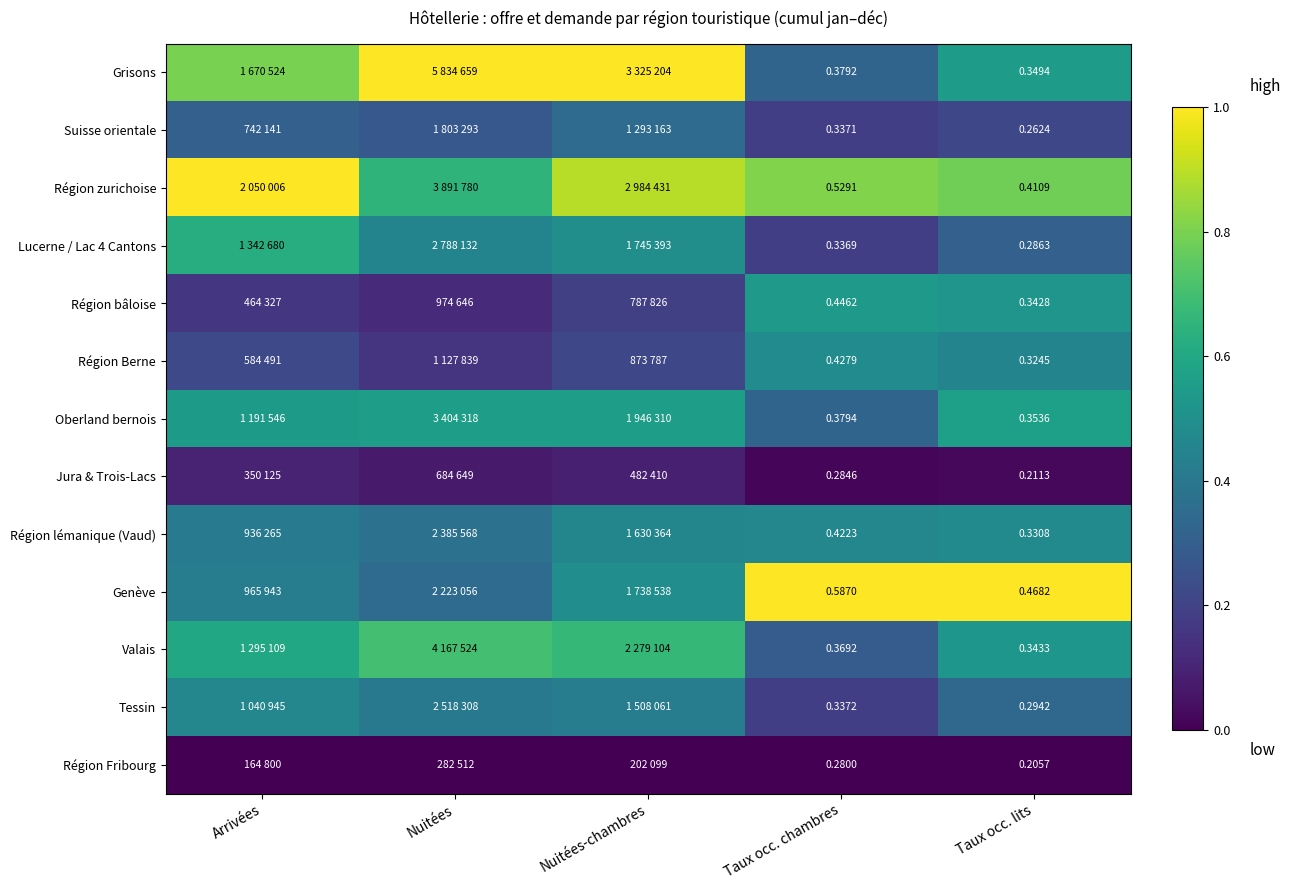

Rank the series at Taux occ. lits from highest to lowest value.

Genève, Région zurichoise, Oberland bernois, Grisons, Valais, Région bâloise, Région lémanique (Vaud), Région Berne, Tessin, Lucerne / Lac 4 Cantons, Suisse orientale, Jura & Trois-Lacs, Région Fribourg